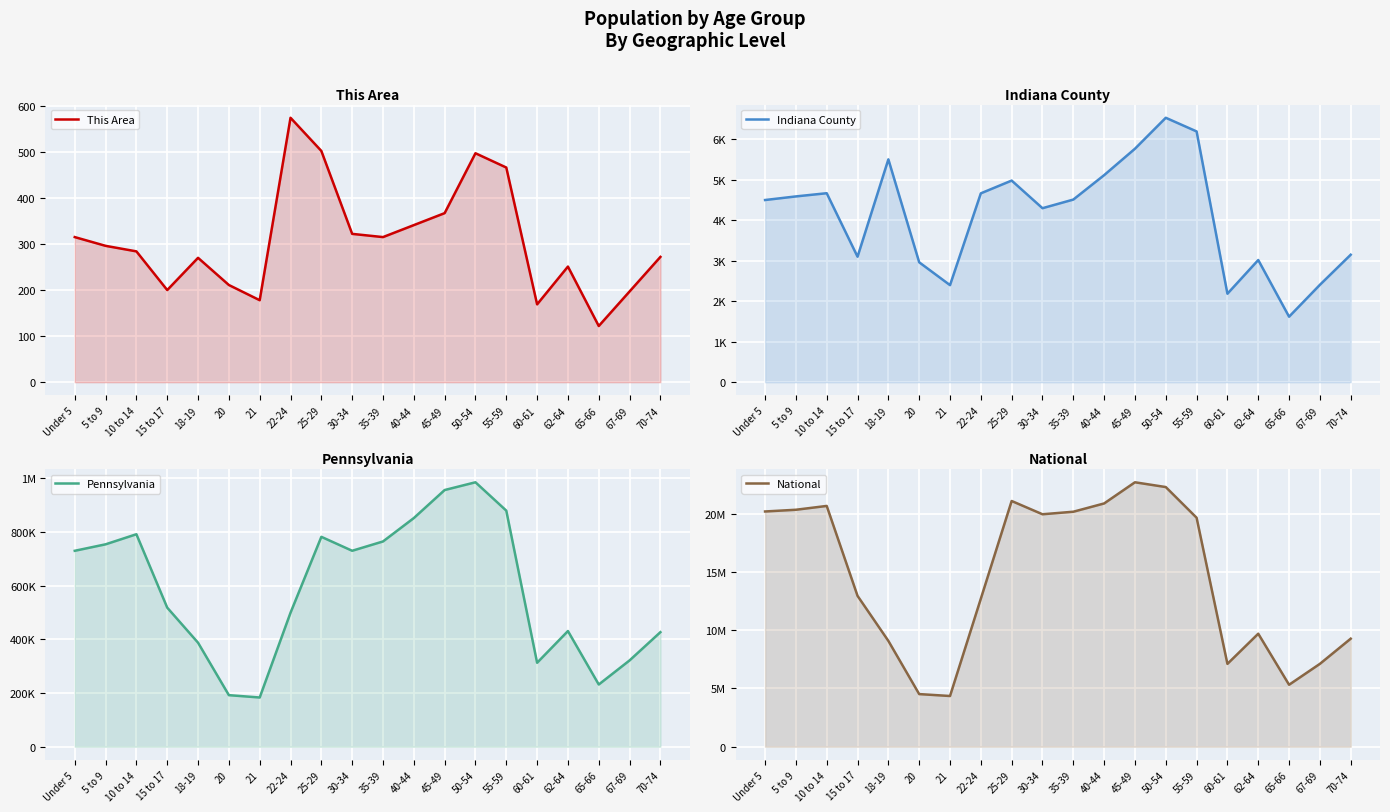

What is the lowest value of the This Area series?

122